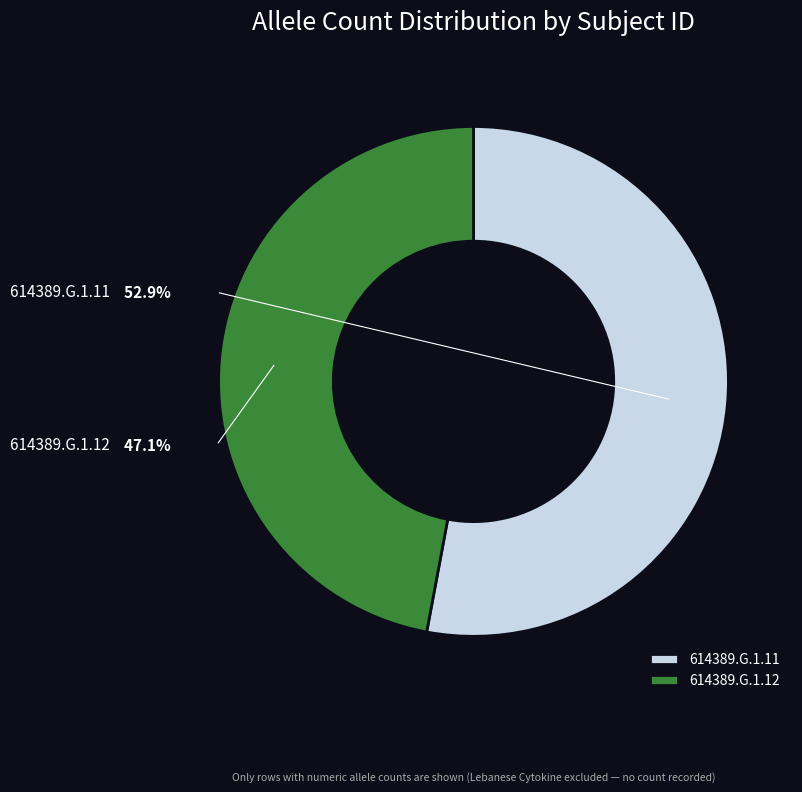

What is the ratio of the value at 614389.G.1.11 to the value at 614389.G.1.12?

1.1